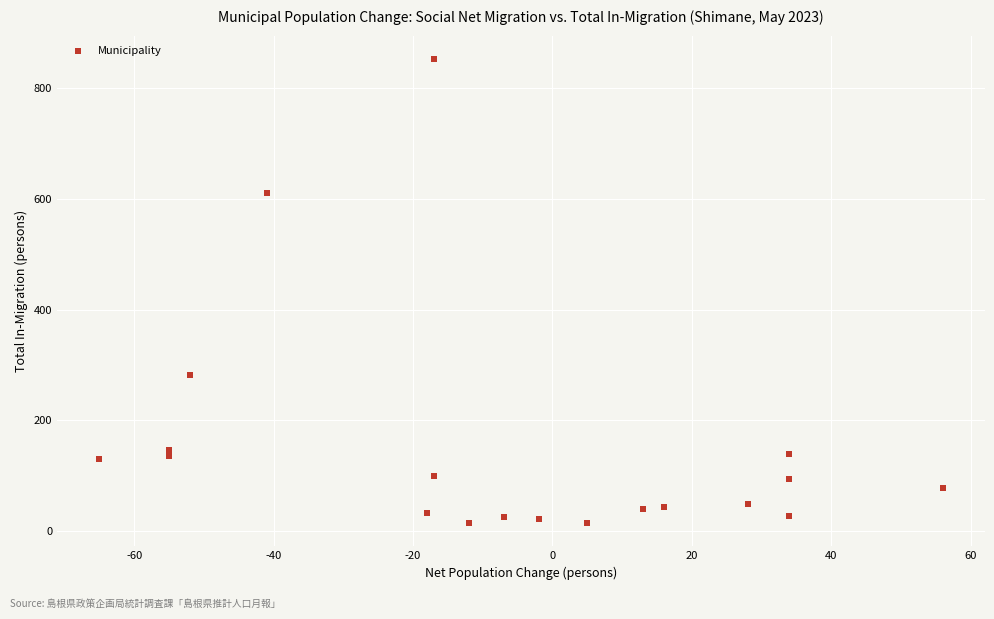

What is the range of Y values (max minus min)?

839